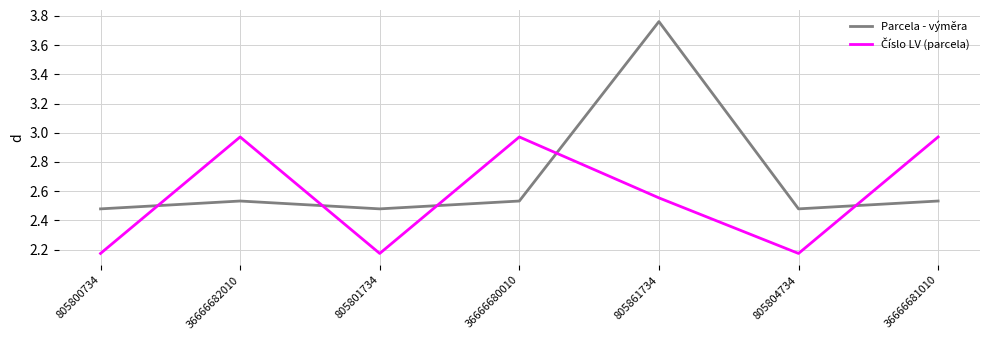

What is the total value across all series at 805804734?

4.7